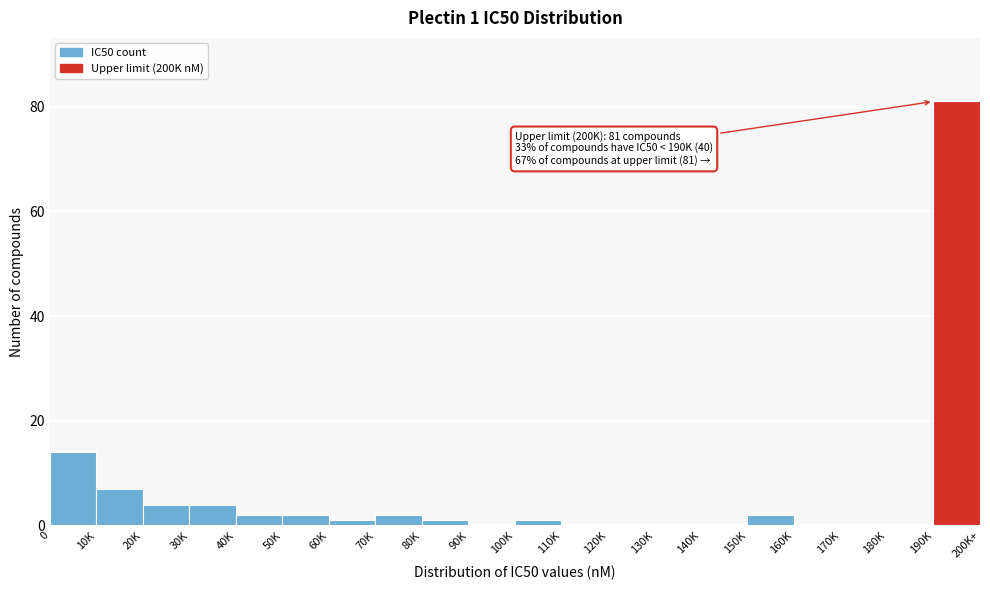

Reading right to left, what are all the values shown in this chart?

190K=81	180K=0	170K=0	160K=0	150K=2	140K=0	130K=0	120K=0	110K=0	100K=1	90K=0	80K=1	70K=2	60K=1	50K=2	40K=2	30K=4	20K=4	10K=7	0=14